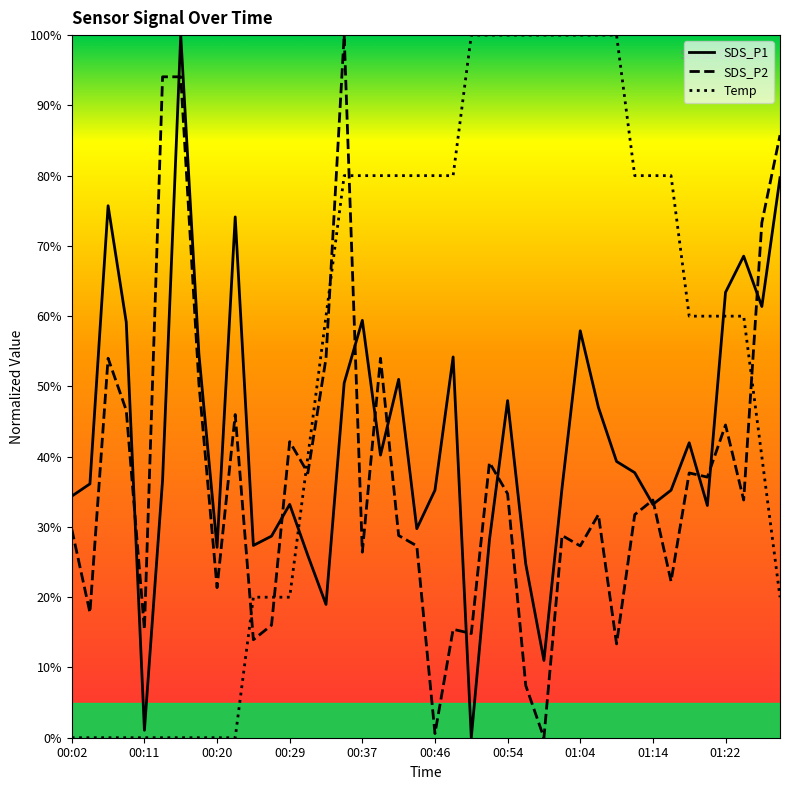

After their last crossing, which series has the higher values: SDS_P2 or Temp?

SDS_P2